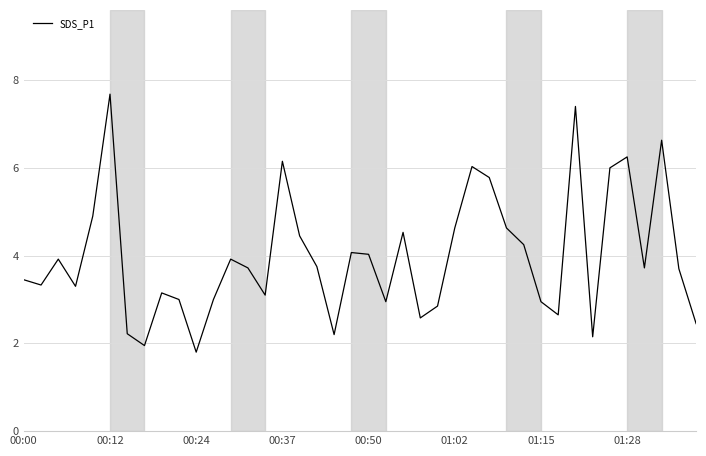

What is the greatest value displayed?

7.7